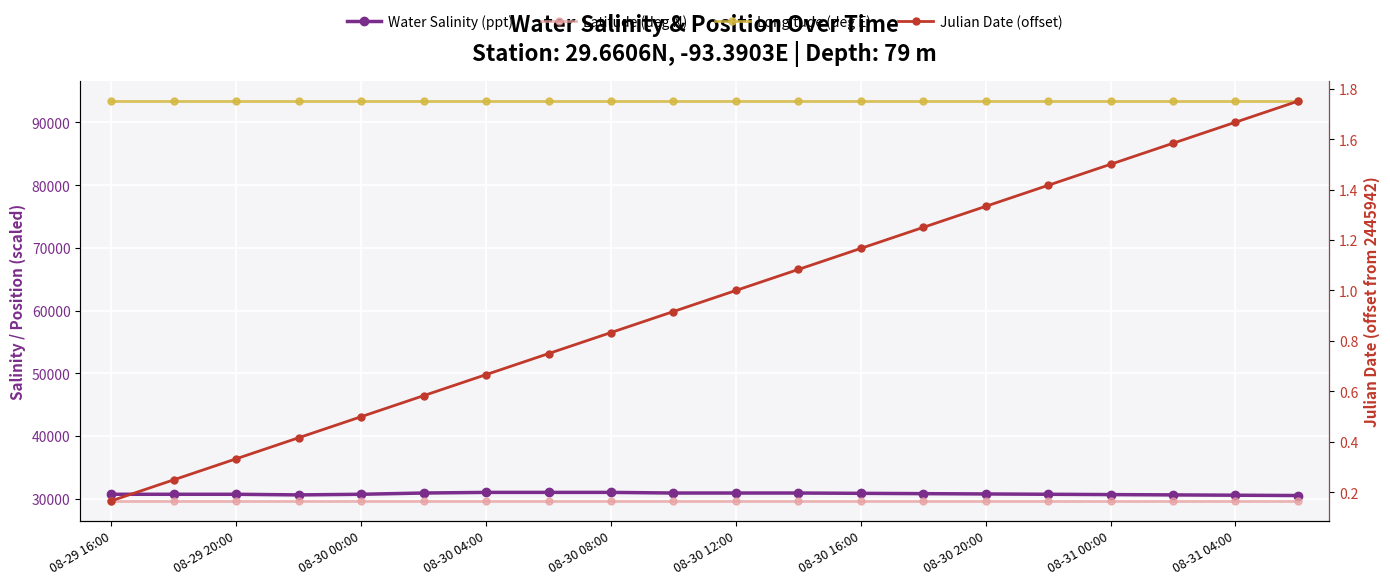

Between 08-30 00:00 and 08-30 20:00, which series saw the biggest shift?

Water Salinity (ppt)